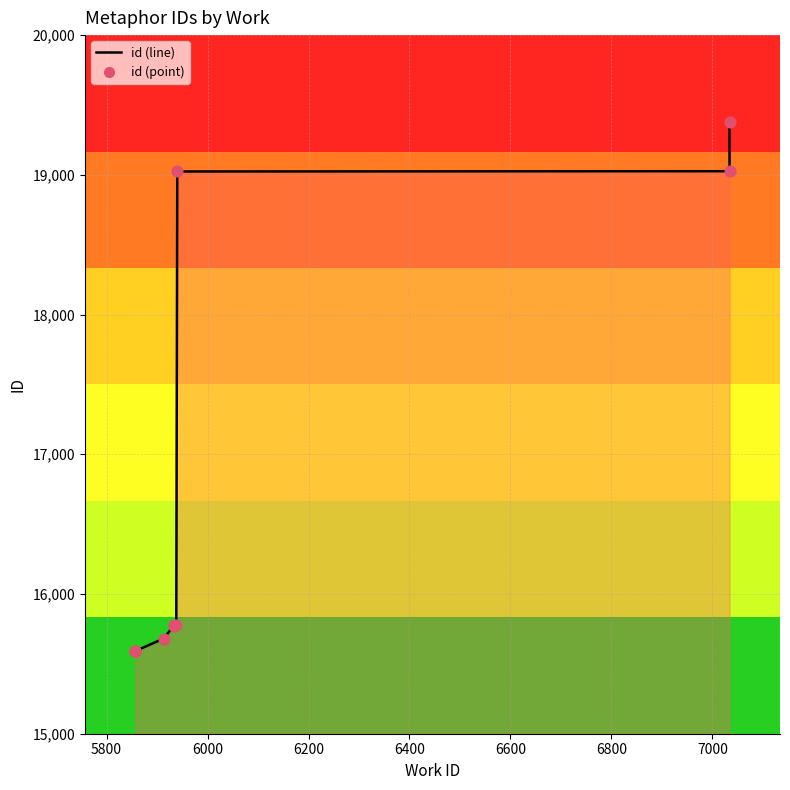

Between 6600 and 6400, which is larger?

6600